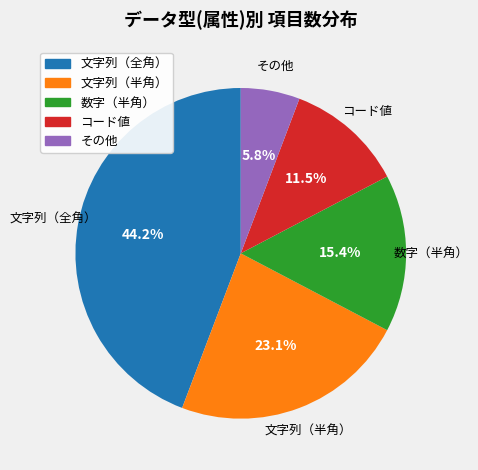

Is it true that その他 is 6% of the pie?

True